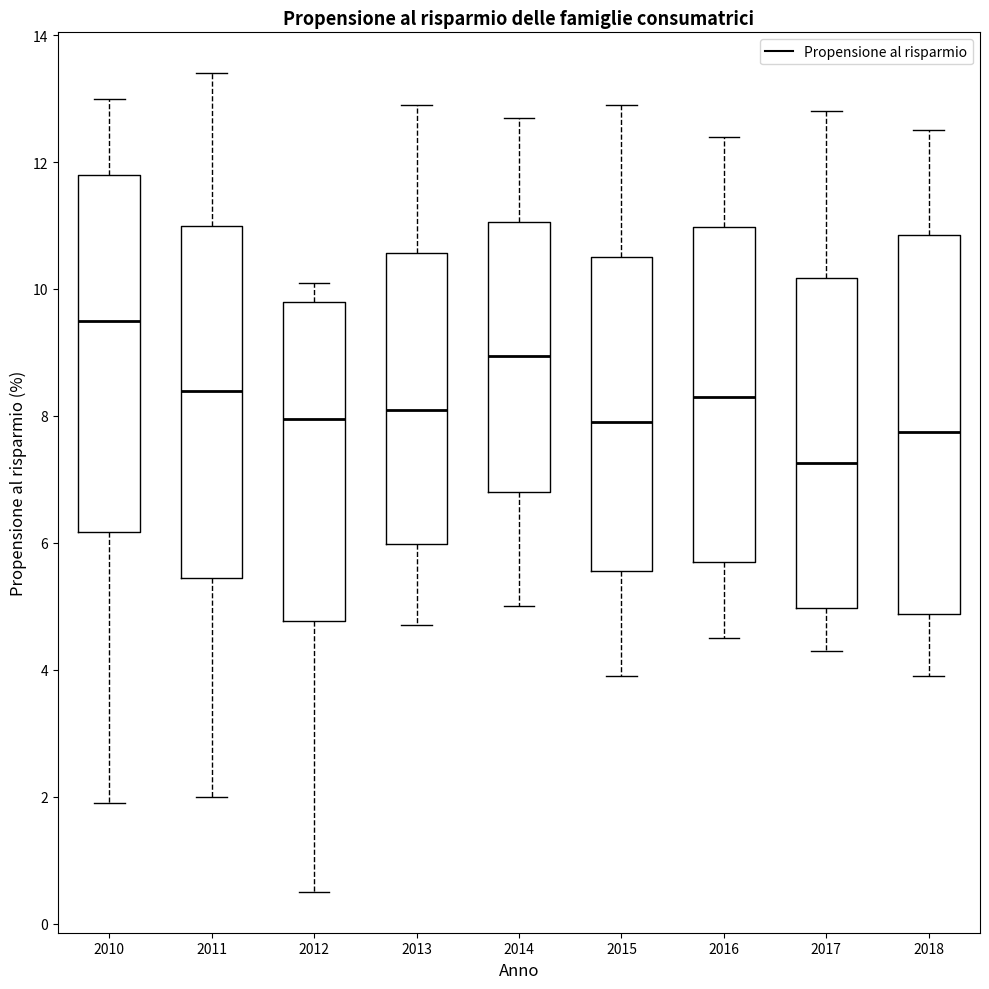

Which box is the tallest, from its lower edge to its upper edge?

2018